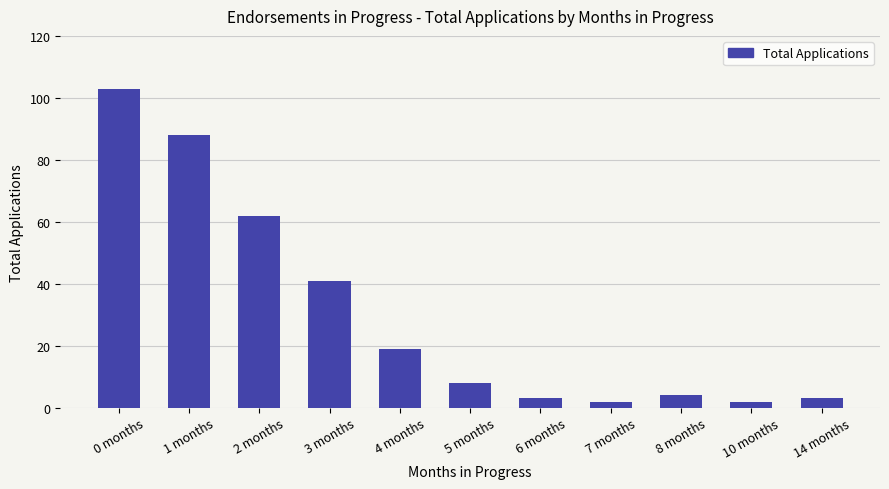

What is the minimum value shown in the chart?

2